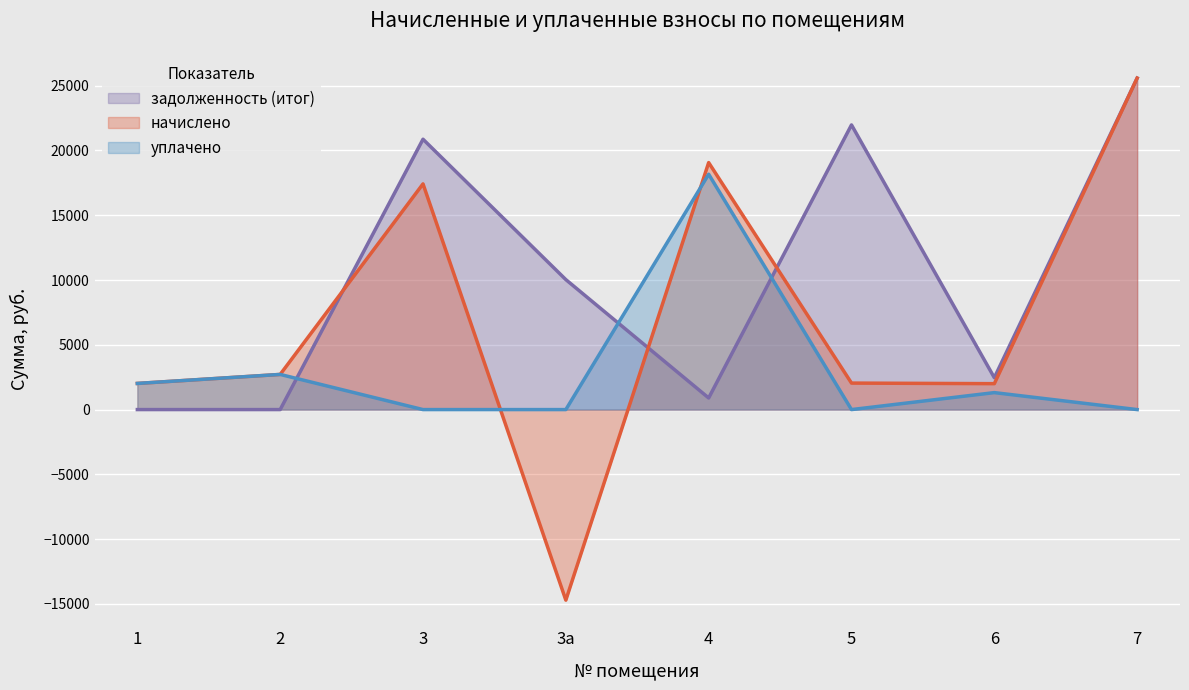

Which series has the largest range (max minus min)?

начислено